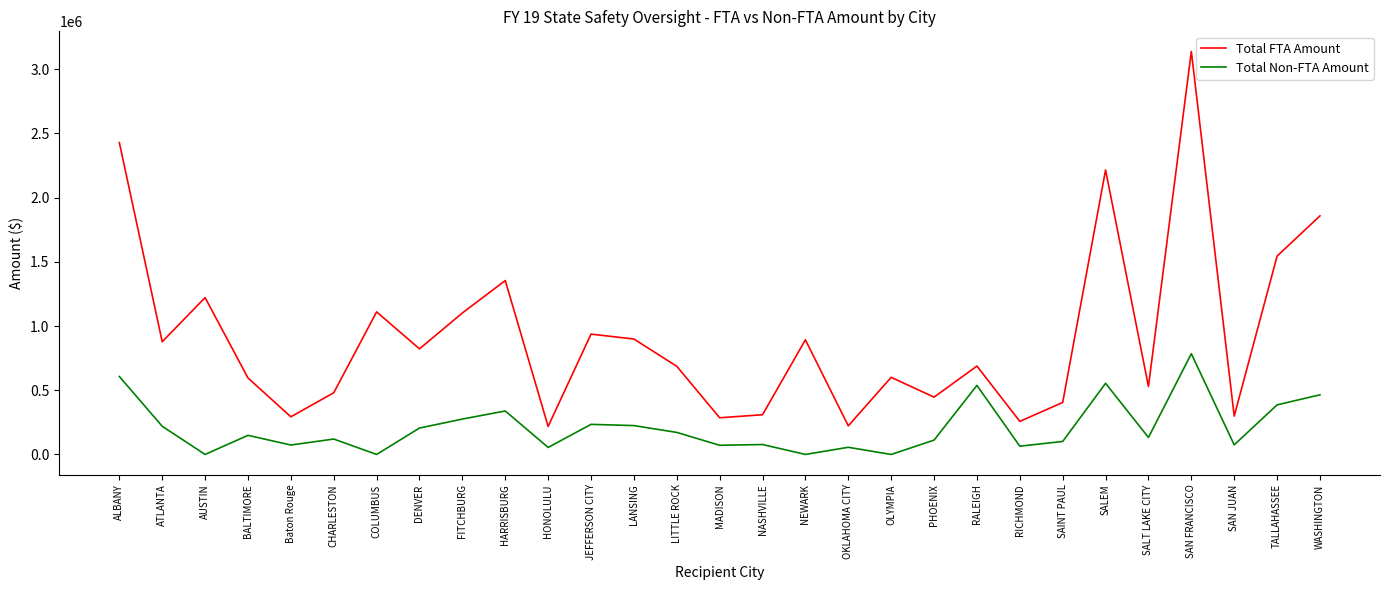

List the series in order of their overall mean, highest first.

Total FTA Amount, Total Non-FTA Amount